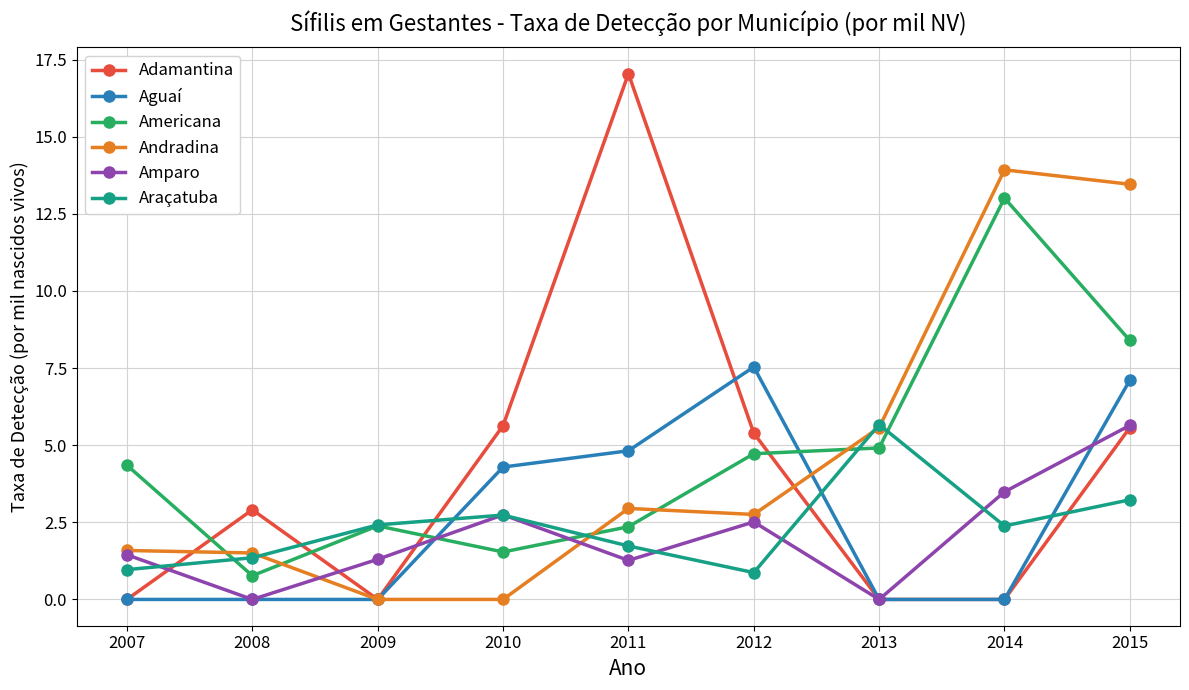

How many intersections are there between Americana and Adamantina?

4